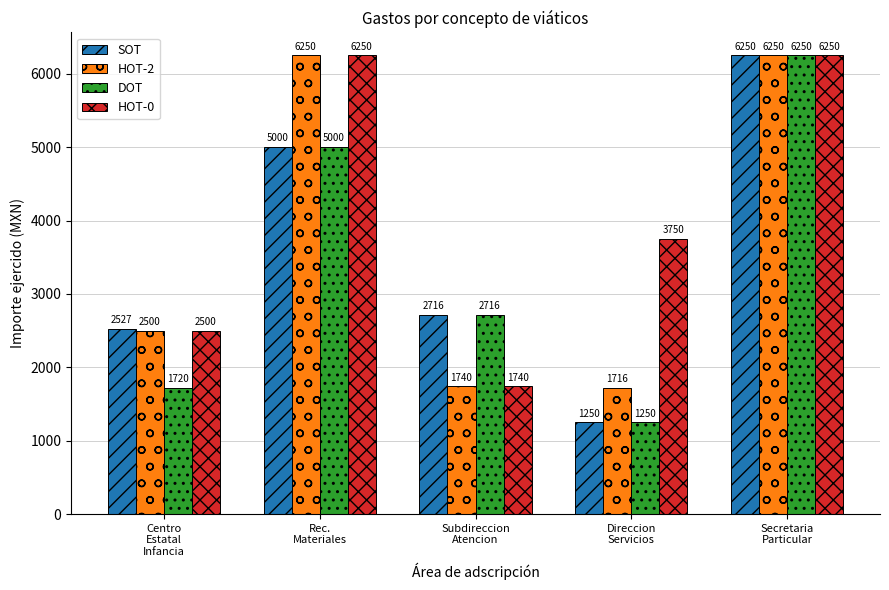

List the series in order of their overall mean, highest first.

HOT-0, HOT-2, SOT, DOT